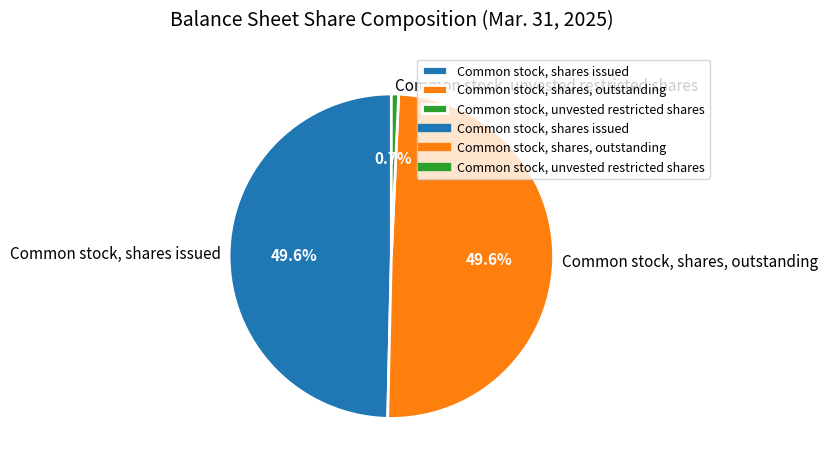

How many segments does this pie chart have?

3